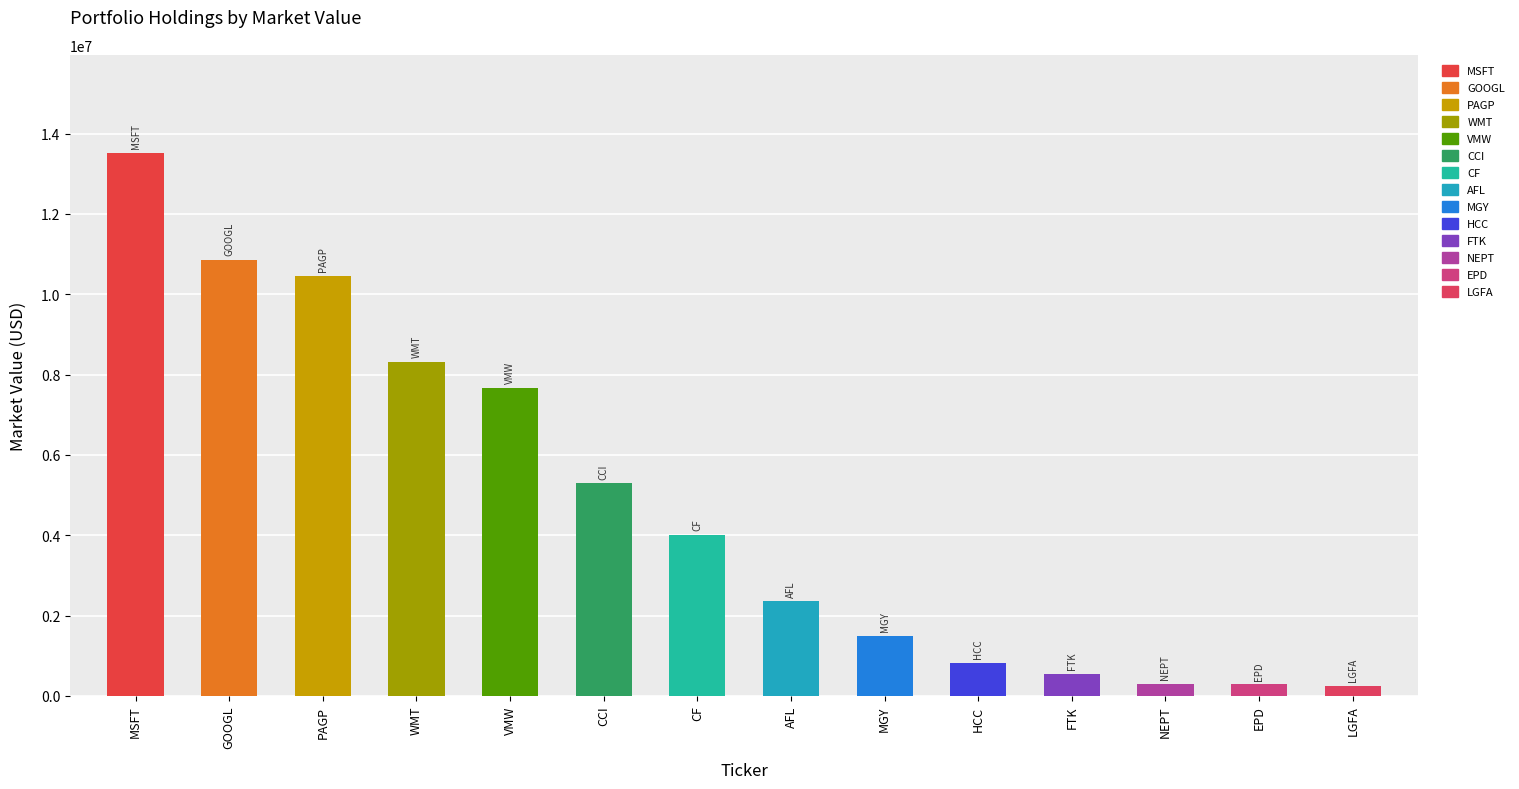

Reading right to left, list all the values displayed in this chart.

244000	287000	293000	542000	811000	1501000	2354000	4013000	5288000	7668000	8322000	10450000	10864000	13526000